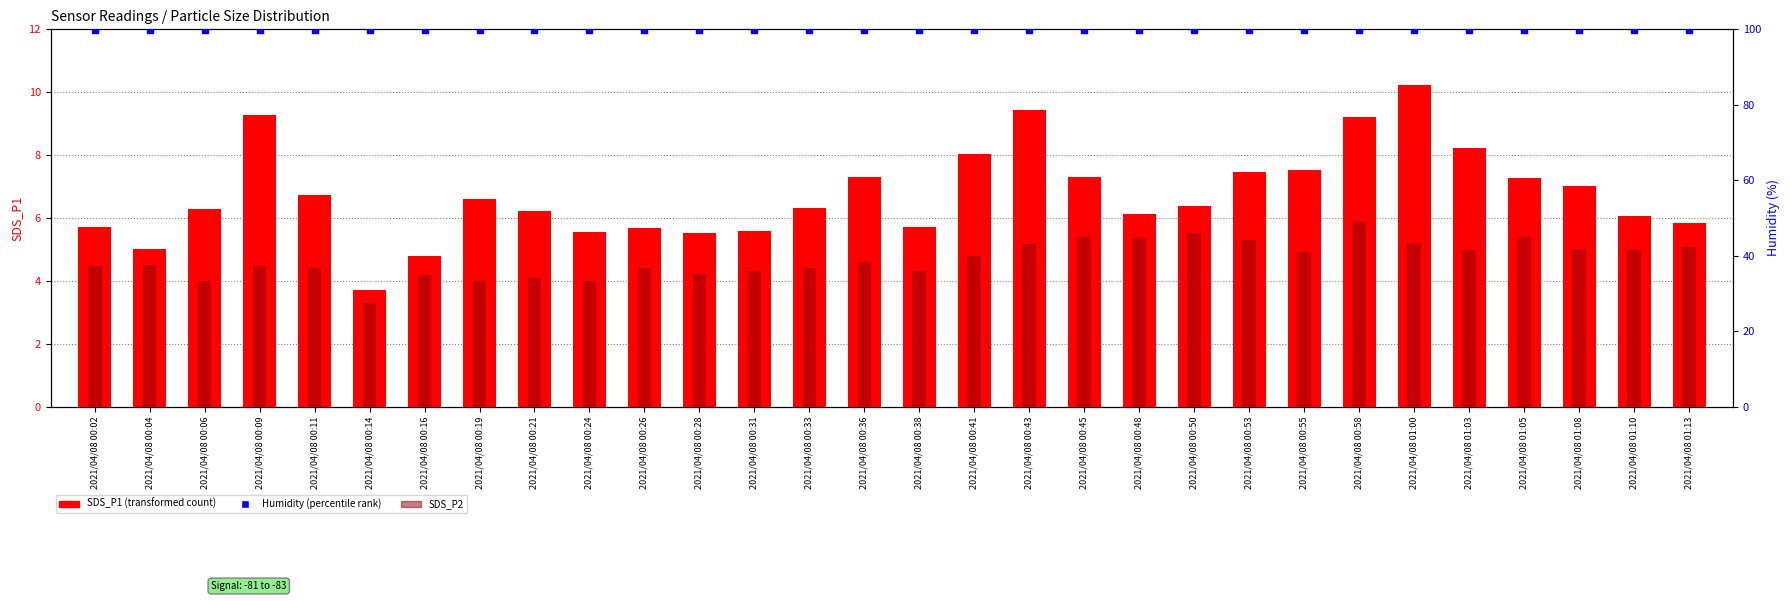

What is the total value across all series at 2021/04/08 01:03?

113.1